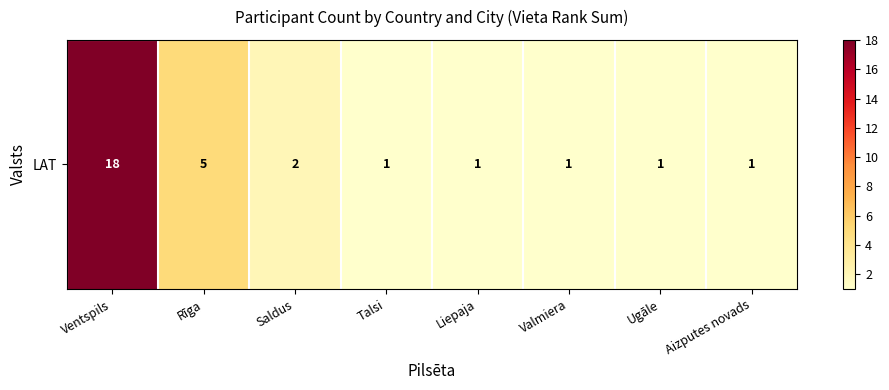

List the labels in order of value, largest first.

Ventspils, Rīga, Saldus, Talsi, Liepaja, Valmiera, Ugāle, Aizputes novads